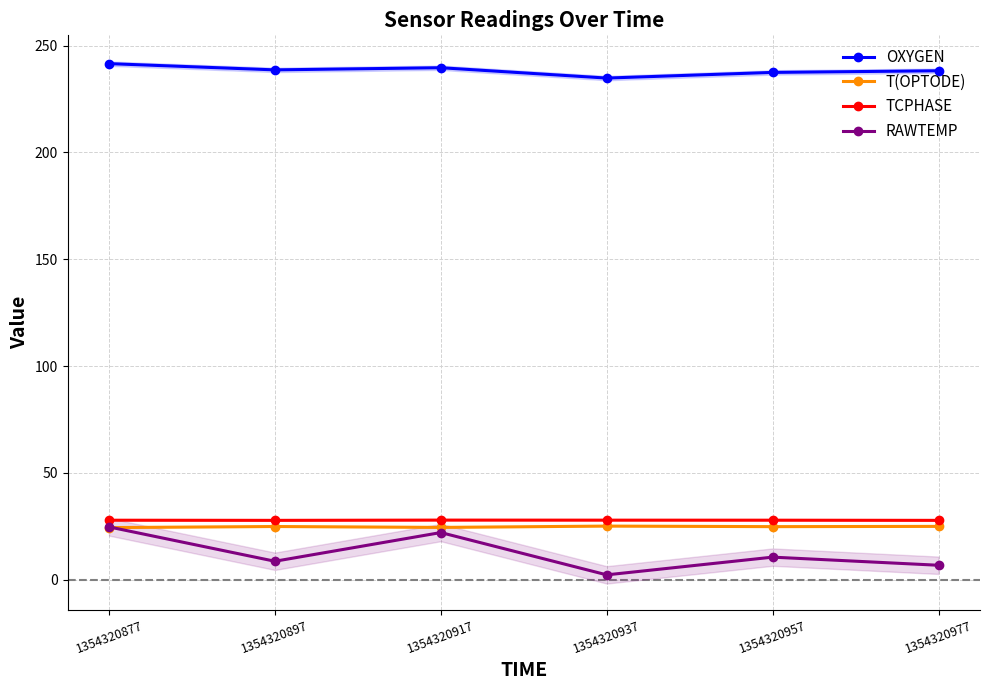

Which has a higher value, 1354320957 or 1354320897?

1354320897